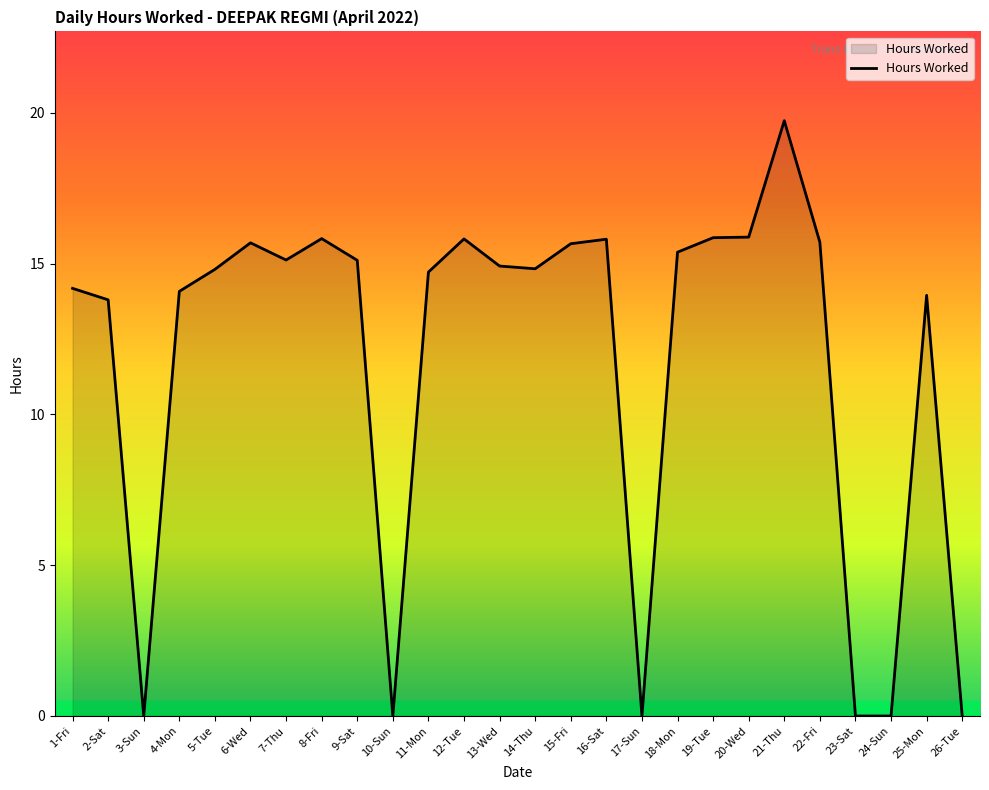

What is the maximum value shown in the chart?

19.7